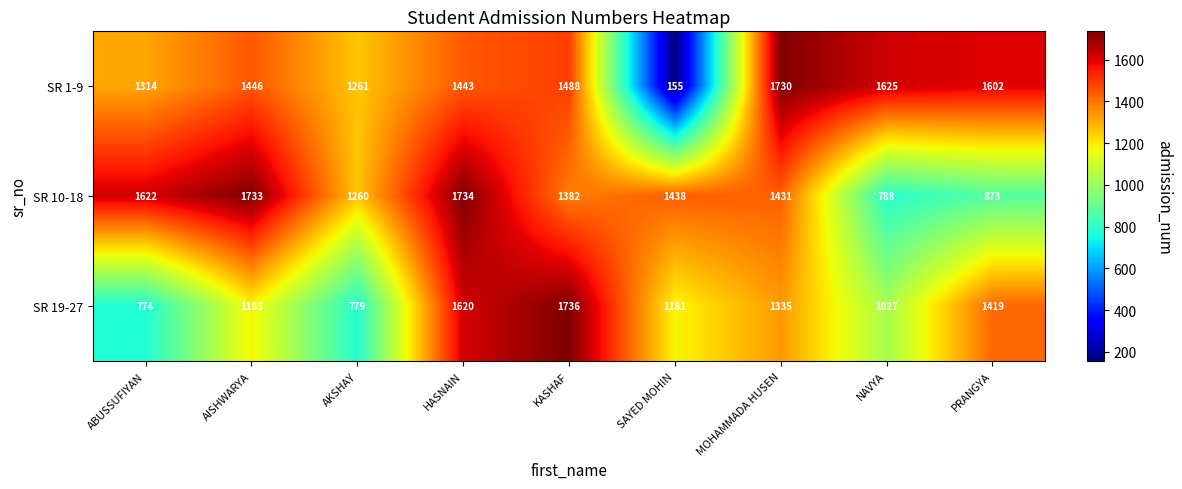

Is it true that SR 10-18 equals 2813 at AISHWARYA?

False